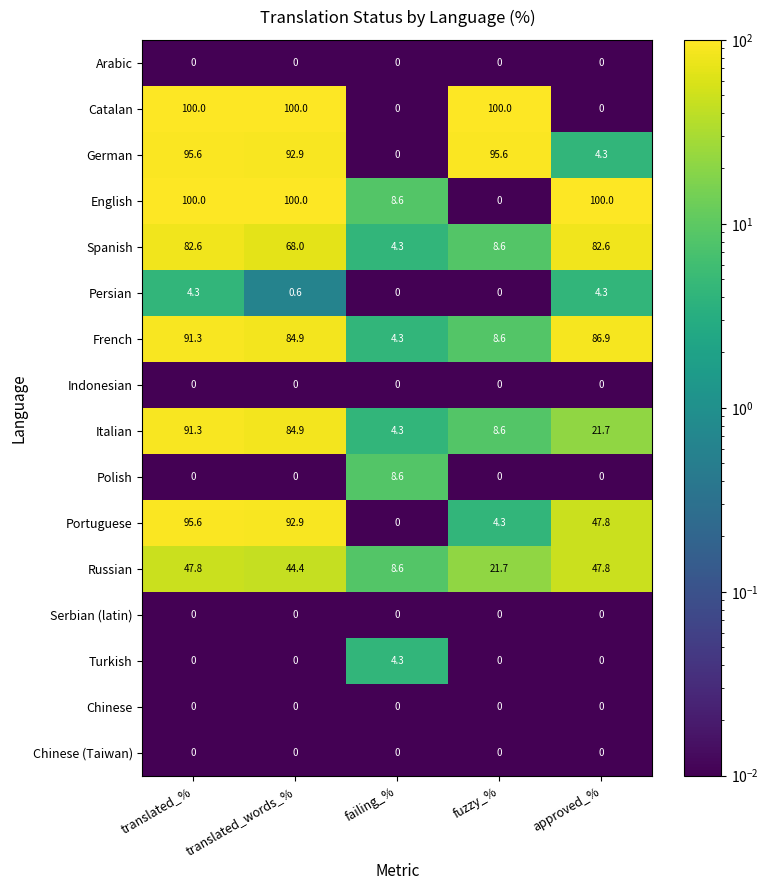

At which category is the sum across all series the highest?

translated_%